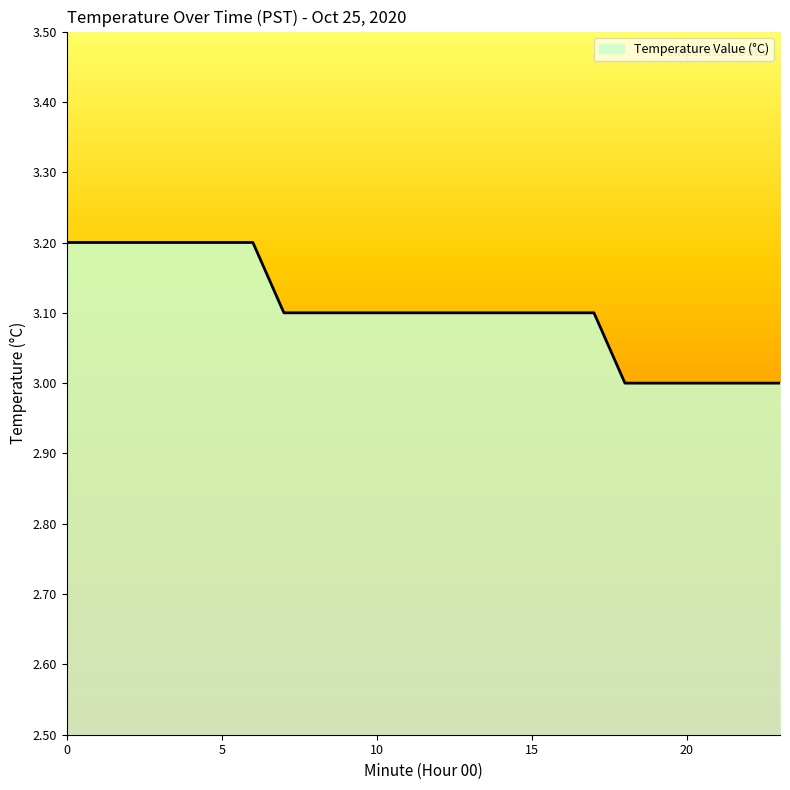

How many lines are shown in the chart?

1